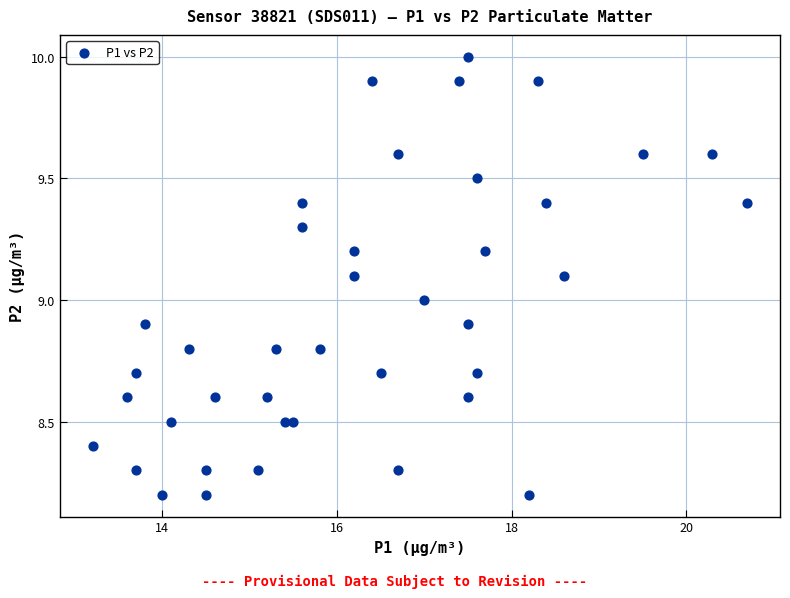

What is the range of X values (max minus min)?

7.5